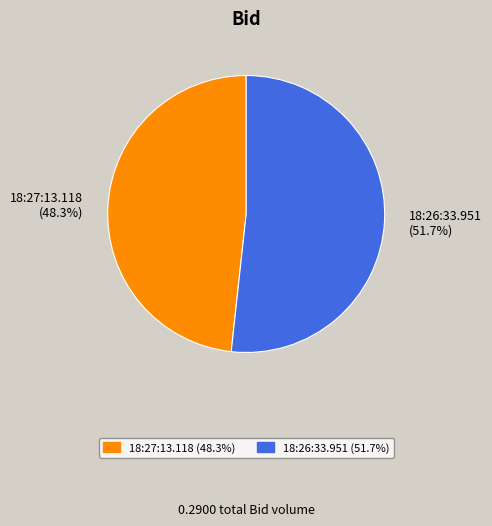

To the nearest percent, what is the average slice percentage?

50%